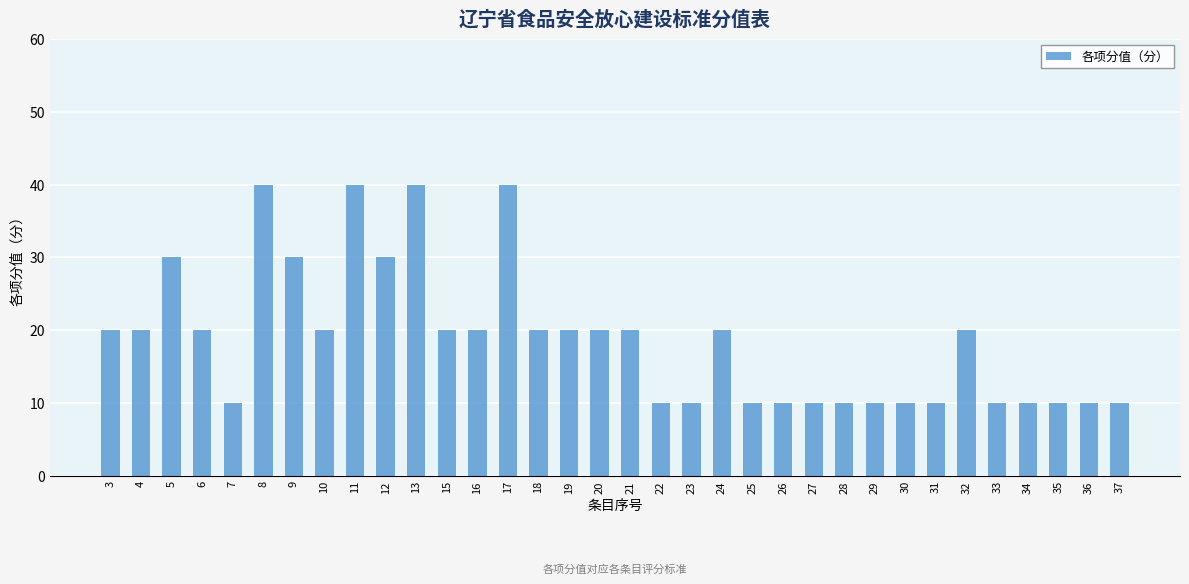

What is the ratio of the value at 35 to the value at 28?

1.0